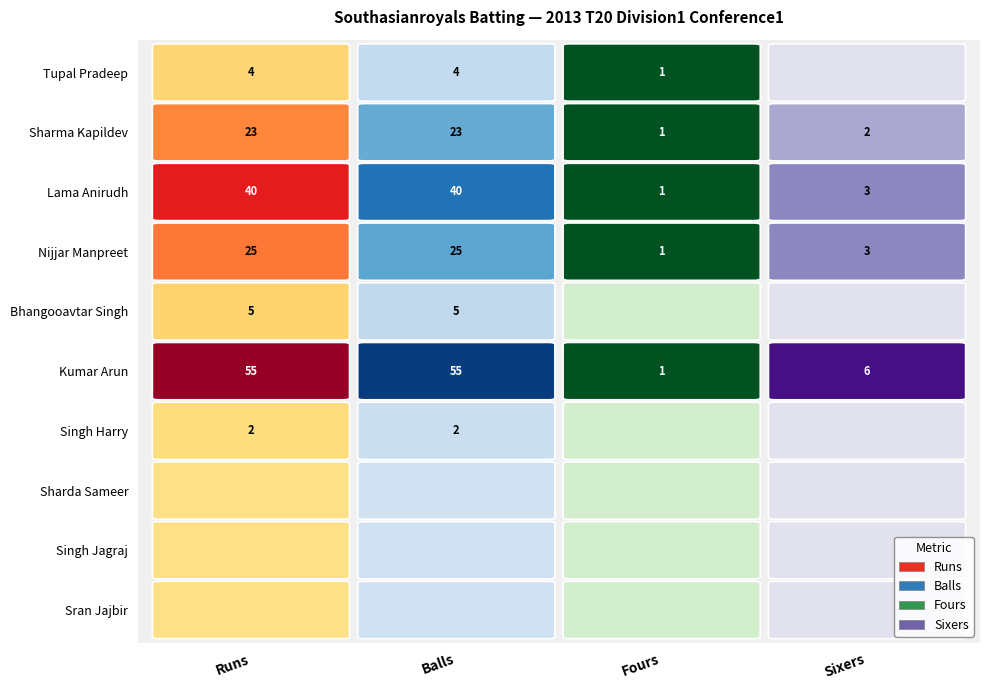

What is the difference between the highest and lowest values at Fours?

1